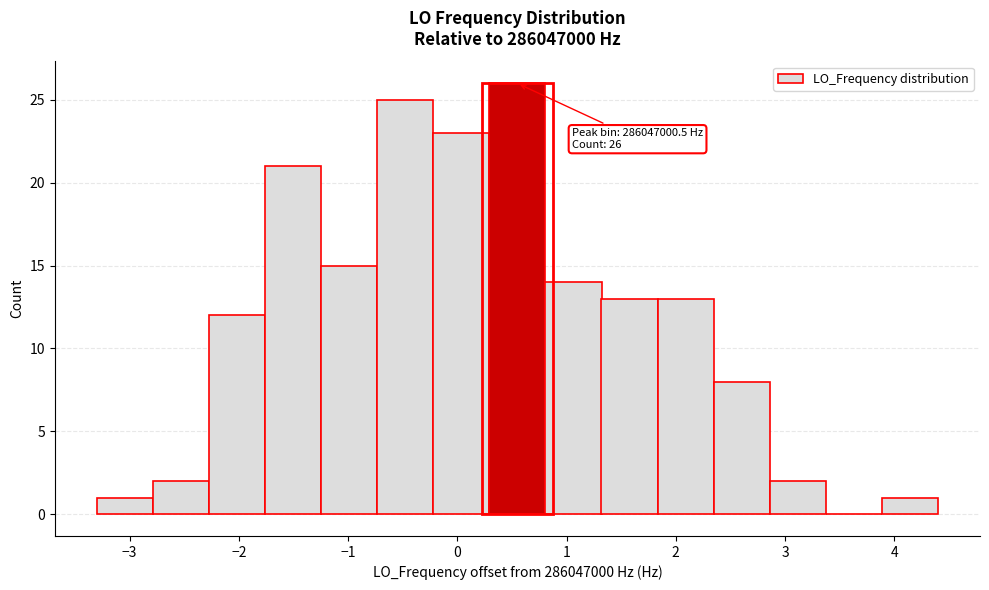

Which range on the x-axis has the tallest bar?

0.3 to 0.8